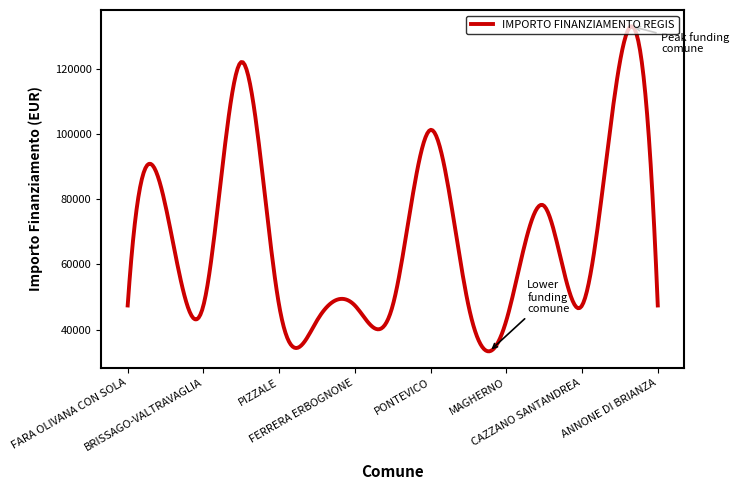

What is the difference between the maximum and minimum values?

99550.8